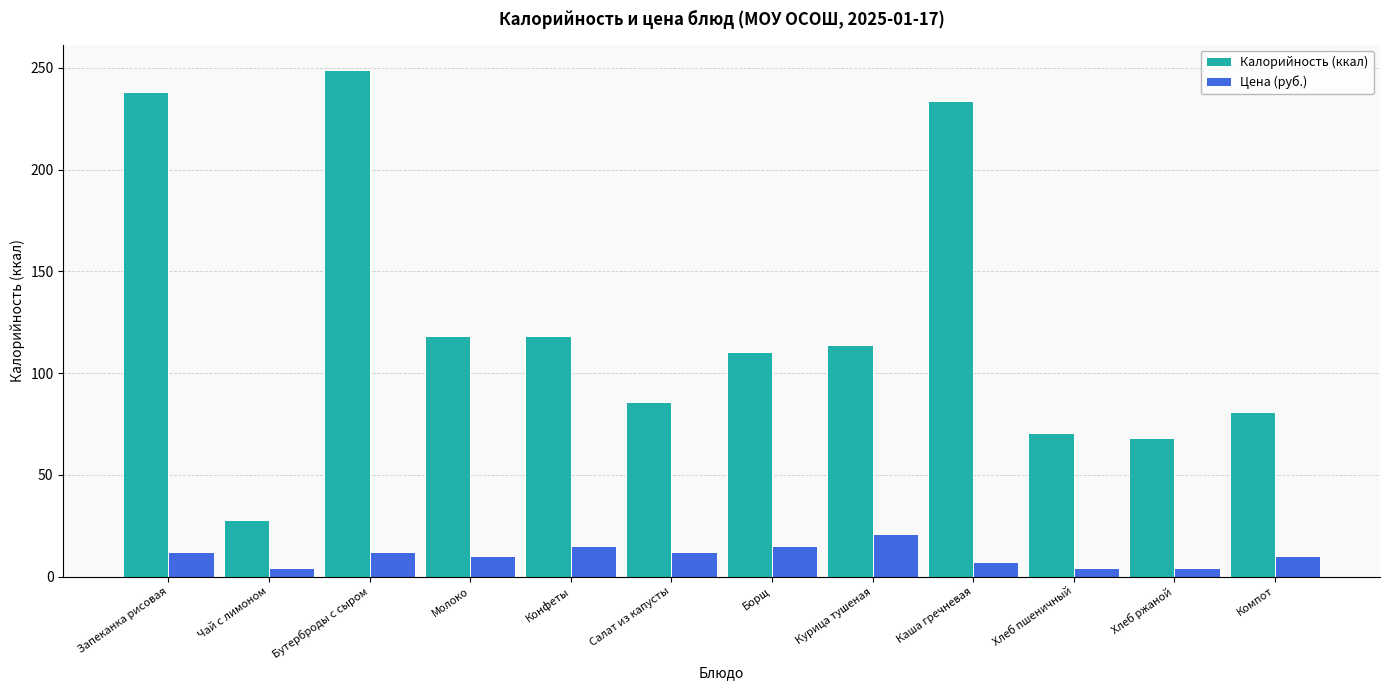

At which label does Калорийность (ккал) reach its minimum?

Чай с лимоном